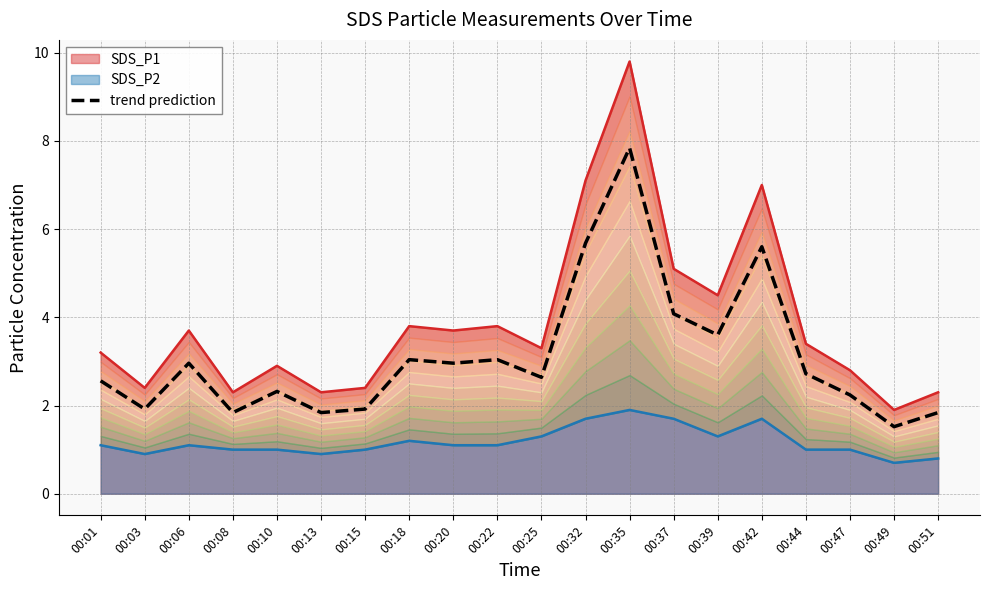

What is the sum of all values?

62.2